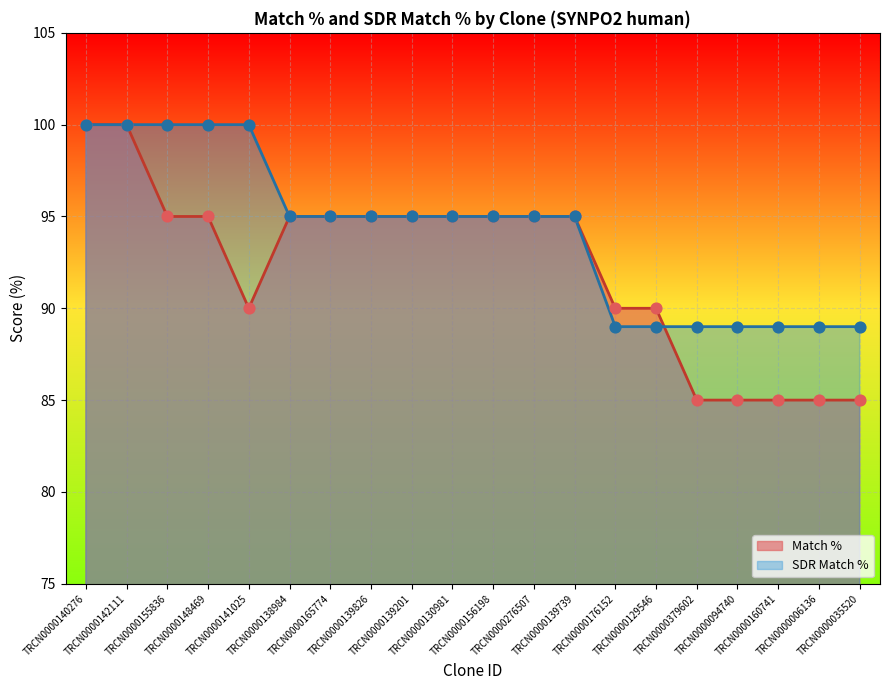

Which series has the largest Y range (max minus min)?

Match %